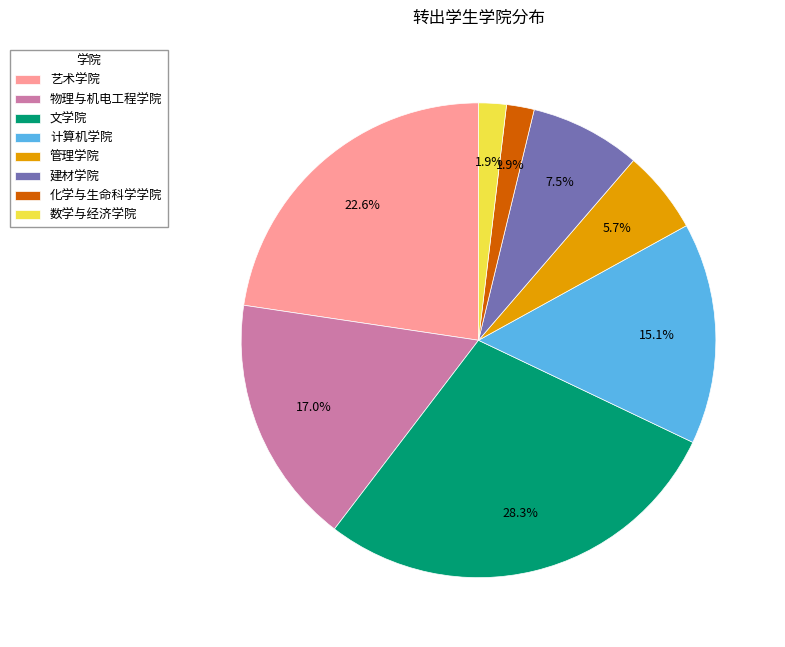

What is the largest slice in the pie chart?

文学院